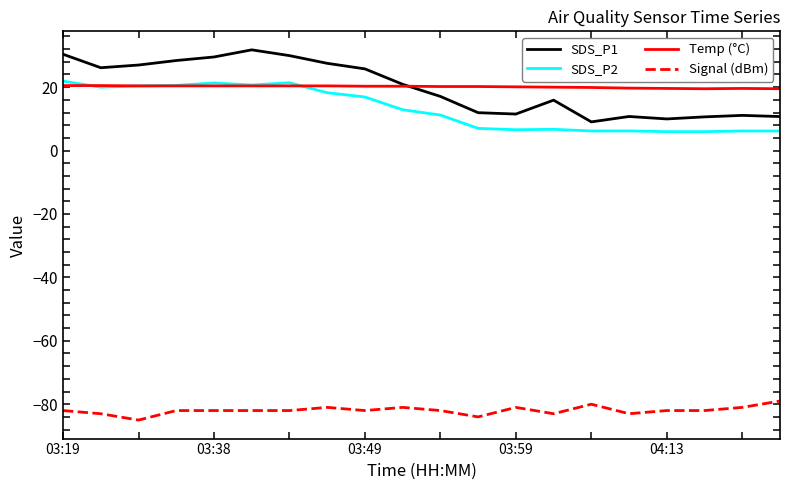

Which series has the widest spread of values?

SDS_P1